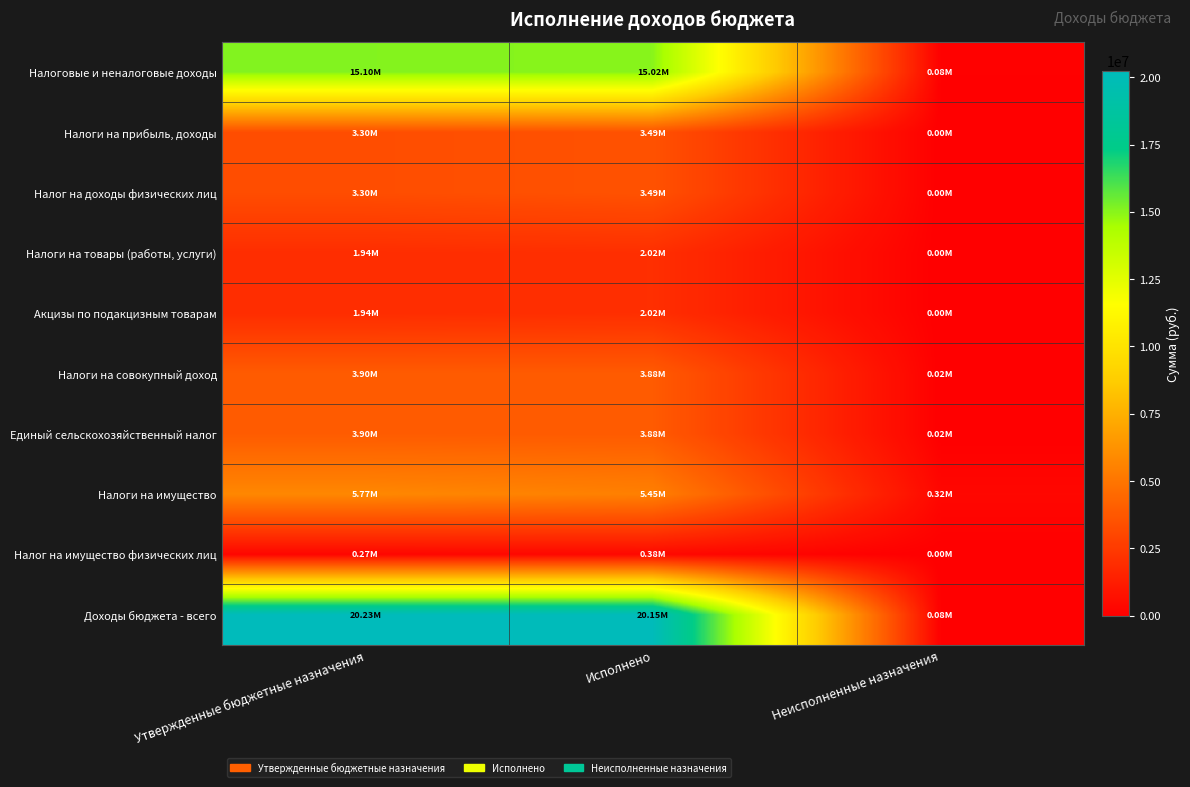

Which label corresponds to the largest value in the chart?

Утвержденные бюджетные назначения